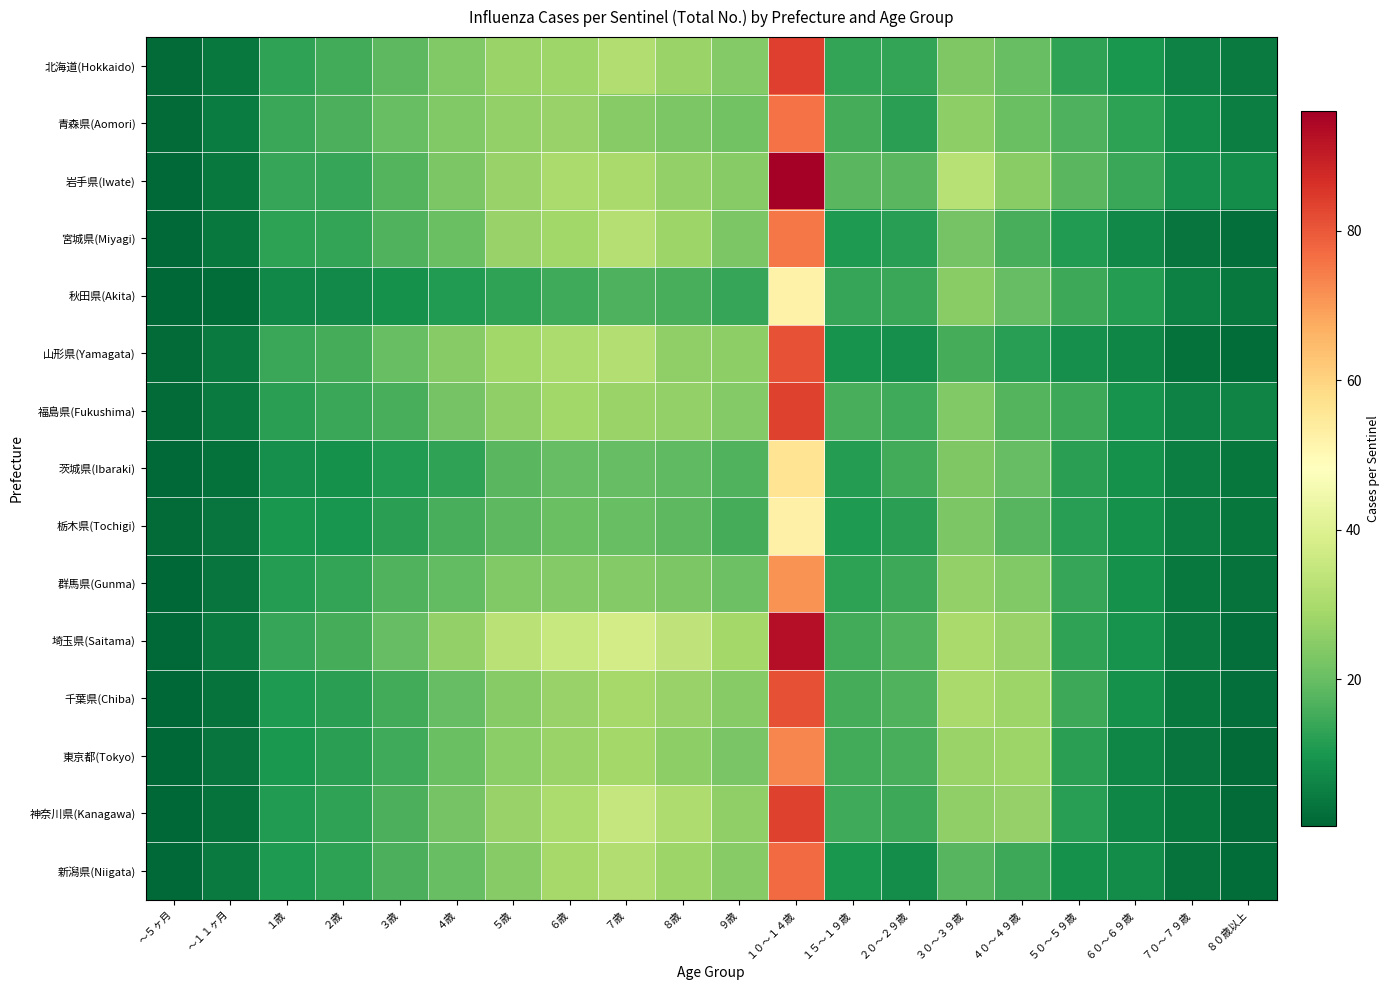

Reading left to right, transcribe all the data shown in this chart.

北海道(Hokkaido): ～５ヶ月=1.3	～１１ヶ月=3.9	１歳=12.7	２歳=15.0	３歳=18.6	４歳=23.7	５歳=27.4	６歳=28.4	７歳=31.1	８歳=27.6	９歳=24.3	１０～１４歳=83.9	１５～１９歳=13.4	２０～２９歳=13.5	３０～３９歳=23.4	４０～４９歳=19.9	５０～５９歳=13.1	６０～６９歳=10.0	７０～７９歳=5.9	８０歳以上=4.4
青森県(Aomori): ～５ヶ月=1.4	～１１ヶ月=4.8	１歳=14.2	２歳=16.2	３歳=19.8	４歳=23.7	５歳=26.3	６歳=27.2	７歳=24.4	８歳=22.9	９歳=21.5	１０～１４歳=76.2	１５～１９歳=15.4	２０～２９歳=12.1	３０～３９歳=25.7	４０～４９歳=20.5	５０～５９歳=16.6	６０～６９歳=12.4	７０～７９歳=7.5	８０歳以上=5.1
岩手県(Iwate): ～５ヶ月=1.0	～１１ヶ月=3.8	１歳=13.5	２歳=13.8	３歳=17.3	４歳=22.9	５歳=27.1	６歳=29.9	７歳=29.8	８歳=26.3	９歳=24.5	１０～１４歳=96.0	１５～１９歳=18.3	２０～２９歳=18.1	３０～３９歳=32.4	４０～４９歳=24.9	５０～５９歳=18.0	６０～６９歳=14.1	７０～７９歳=8.5	８０歳以上=7.9
宮城県(Miyagi): ～５ヶ月=0.9	～１１ヶ月=3.9	１歳=12.7	２歳=13.3	３歳=17.0	４歳=20.3	５歳=26.9	６歳=28.5	７歳=31.8	８歳=27.7	９歳=23.2	１０～１４歳=75.2	１５～１９歳=10.7	２０～２９歳=11.7	３０～３９歳=22.0	４０～４９歳=16.0	５０～５９歳=11.0	６０～６９歳=7.1	７０～７９歳=3.1	８０歳以上=2.1
秋田県(Akita): ～５ヶ月=0.4	～１１ヶ月=1.9	１歳=6.8	２歳=7.3	３歳=9.0	４歳=11.0	５歳=12.8	６歳=14.9	７歳=16.7	８歳=15.9	９歳=13.6	１０～１４歳=52.1	１５～１９歳=13.8	２０～２９歳=14.0	３０～３９歳=24.9	４０～４９歳=19.7	５０～５９歳=14.4	６０～６９歳=11.5	７０～７９歳=5.3	８０歳以上=4.0
山形県(Yamagata): ～５ヶ月=1.3	～１１ヶ月=4.3	１歳=14.1	２歳=15.5	３歳=19.9	４歳=24.5	５歳=28.5	６歳=30.3	７歳=31.7	８歳=26.0	９歳=25.5	１０～１４歳=81.0	１５～１９歳=9.0	２０～２９歳=8.3	３０～３９歳=15.4	４０～４９歳=11.9	５０～５９歳=8.3	６０～６９歳=6.4	７０～７９歳=2.5	８０歳以上=1.7
福島県(Fukushima): ～５ヶ月=1.5	～１１ヶ月=4.2	１歳=12.3	２歳=14.1	３歳=15.8	４歳=22.0	５歳=26.0	６歳=28.7	７歳=27.6	８歳=26.4	９歳=24.1	１０～１４歳=83.4	１５～１９歳=15.9	２０～２９歳=14.9	３０～３９歳=23.8	４０～４９歳=17.4	５０～５９歳=14.3	６０～６９歳=9.2	７０～７９歳=5.9	８０歳以上=6.2
茨城県(Ibaraki): ～５ヶ月=0.9	～１１ヶ月=2.5	１歳=8.2	２歳=8.7	３歳=11.0	４歳=12.9	５歳=18.1	６歳=19.5	７歳=19.6	８歳=18.8	９歳=16.9	１０～１４歳=56.2	１５～１９歳=11.3	２０～２９歳=15.0	３０～３９歳=23.5	４０～４９歳=19.6	５０～５９歳=12.0	６０～６９歳=8.8	７０～７９歳=4.9	８０歳以上=3.4
栃木県(Tochigi): ～５ヶ月=1.2	～１１ヶ月=3.3	１歳=10.1	２歳=9.6	３歳=12.0	４歳=16.0	５歳=18.5	６歳=20.4	７歳=19.9	８歳=18.4	９歳=15.5	１０～１４歳=52.5	１５～１９歳=10.6	２０～２９歳=12.1	３０～３９歳=22.8	４０～４９歳=17.8	５０～５９歳=12.0	６０～６９歳=9.0	７０～７９歳=4.9	８０歳以上=3.5
群馬県(Gunma): ～５ヶ月=0.7	～１１ヶ月=3.0	１歳=11.2	２歳=13.3	３歳=17.1	４歳=19.4	５歳=23.7	６歳=24.0	７歳=24.1	８歳=22.9	９歳=20.6	１０～１４歳=71.0	１５～１９歳=12.5	２０～２９歳=14.2	３０～３９歳=26.3	４０～４９歳=23.7	５０～５９歳=13.5	６０～６９歳=8.7	７０～７９歳=4.1	８０歳以上=2.8
埼玉県(Saitama): ～５ヶ月=1.1	～１１ヶ月=4.2	１歳=13.5	２歳=15.5	３歳=19.6	４歳=26.3	５歳=32.9	６歳=35.4	７歳=37.5	８歳=33.8	９歳=28.9	１０～１４歳=92.9	１５～１９歳=15.2	２０～２９歳=16.9	３０～３９歳=29.6	４０～４９歳=26.9	５０～５９歳=13.0	６０～６９歳=9.1	７０～７９歳=4.3	８０歳以上=1.9
千葉県(Chiba): ～５ヶ月=0.7	～１１ヶ月=3.0	１歳=10.6	２歳=12.1	３歳=15.1	４歳=19.7	５歳=24.6	６歳=27.3	７歳=29.3	８歳=26.9	９歳=24.3	１０～１４歳=81.3	１５～１９歳=15.4	２０～２９歳=17.1	３０～３９歳=29.8	４０～４９歳=27.8	５０～５９歳=14.5	６０～６９歳=8.7	７０～７９歳=4.1	８０歳以上=2.0
東京都(Tokyo): ～５ヶ月=0.7	～１１ヶ月=3.1	１歳=10.4	２歳=12.2	３歳=14.6	４歳=20.4	５歳=25.3	６歳=27.6	７歳=29.0	８歳=25.5	９歳=22.5	１０～１４歳=73.0	１５～１９歳=15.2	２０～２９歳=15.8	３０～３９歳=27.6	４０～４９歳=27.7	５０～５９歳=12.0	６０～６９歳=6.5	７０～７９歳=3.1	８０歳以上=1.3
神奈川県(Kanagawa): ～５ヶ月=0.7	～１１ヶ月=3.0	１歳=11.0	２歳=12.8	３歳=16.2	４歳=22.0	５歳=27.0	６歳=30.4	７歳=35.0	８歳=30.7	９歳=26.0	１０～１４歳=83.6	１５～１９歳=14.6	２０～２９歳=14.2	３０～３９歳=26.1	４０～４９歳=26.7	５０～５９歳=11.7	６０～６９歳=6.6	７０～７９歳=3.5	８０歳以上=1.4
新潟県(Niigata): ～５ヶ月=0.9	～１１ヶ月=4.1	１歳=10.5	２歳=12.4	３歳=16.4	４歳=20.0	５歳=24.4	６歳=29.2	７歳=31.1	８歳=28.0	９歳=24.4	１０～１４歳=77.3	１５～１９歳=9.9	２０～２９歳=8.1	３０～３９歳=17.6	４０～４９歳=14.4	５０～５９歳=8.9	６０～６９歳=7.6	７０～７９歳=2.9	８０歳以上=1.8